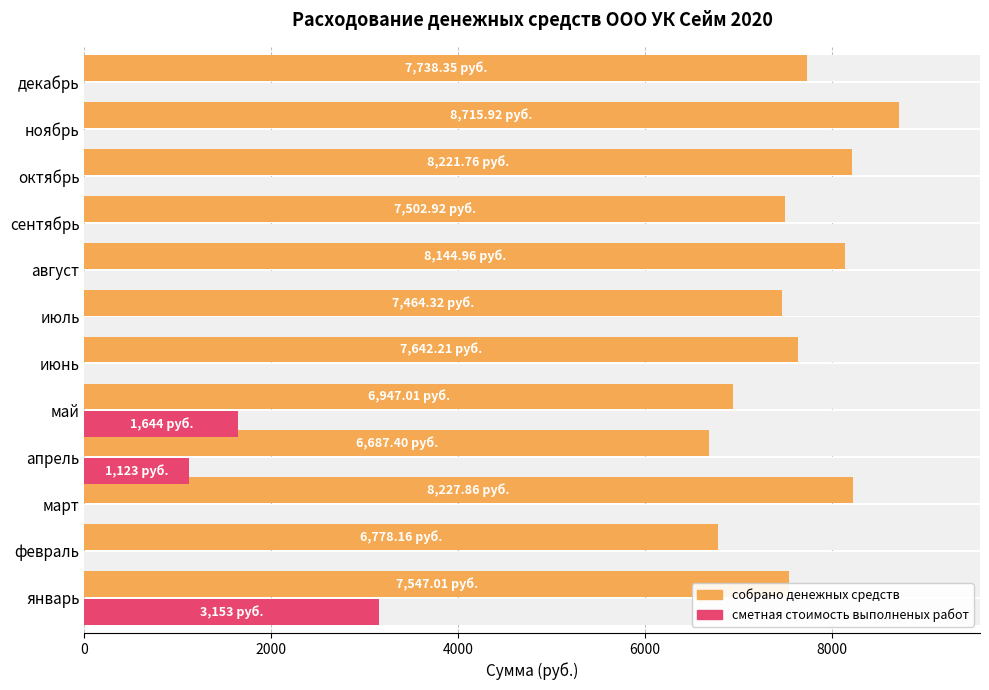

What is the approximate value of собрано денежных средств at апрель?

6687.4